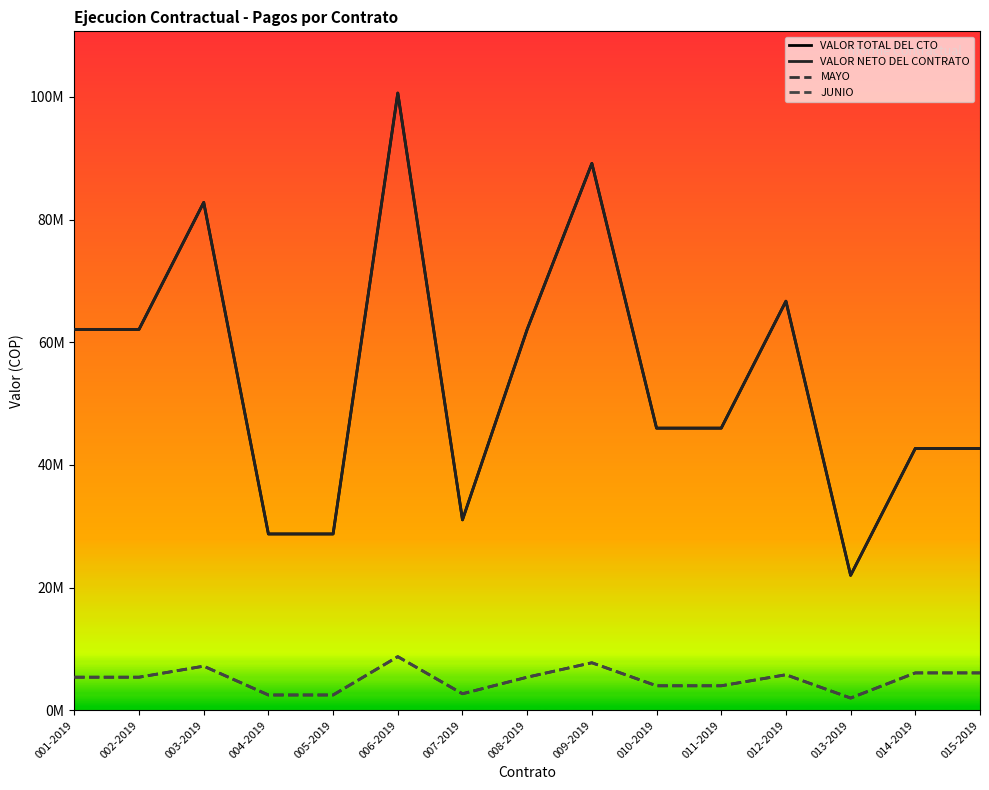

What is the spread (max minus min) of values at 005-2019?

26250000